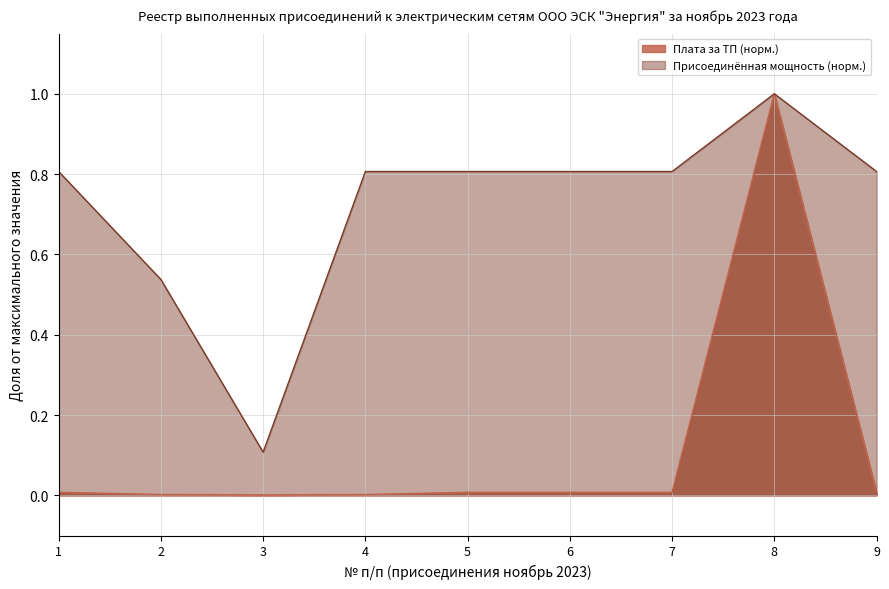

True or false: Плата за ТП (норм.) has a value of 1.4 at 8.

False